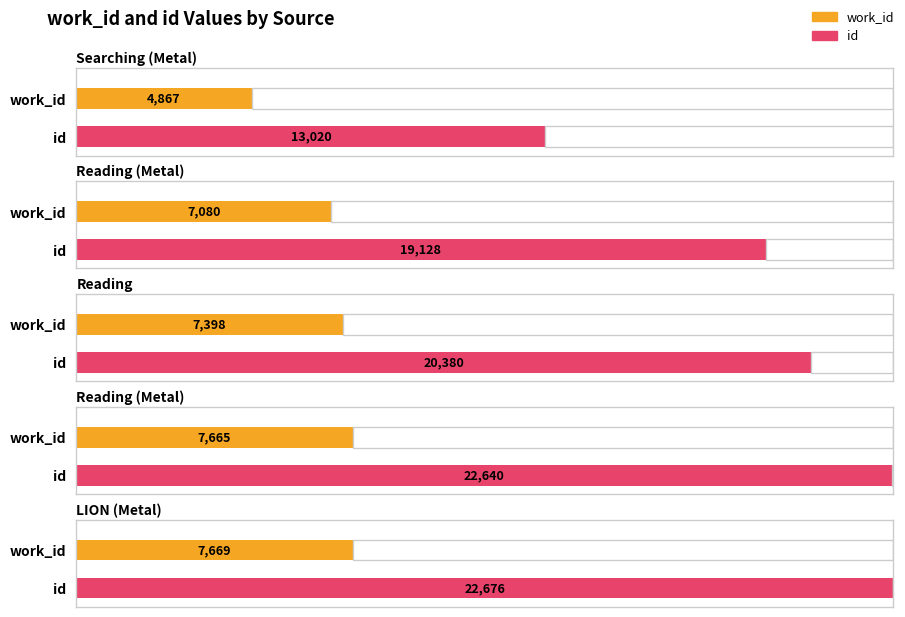

Which category has the highest value in the id series?

LION (Metal)